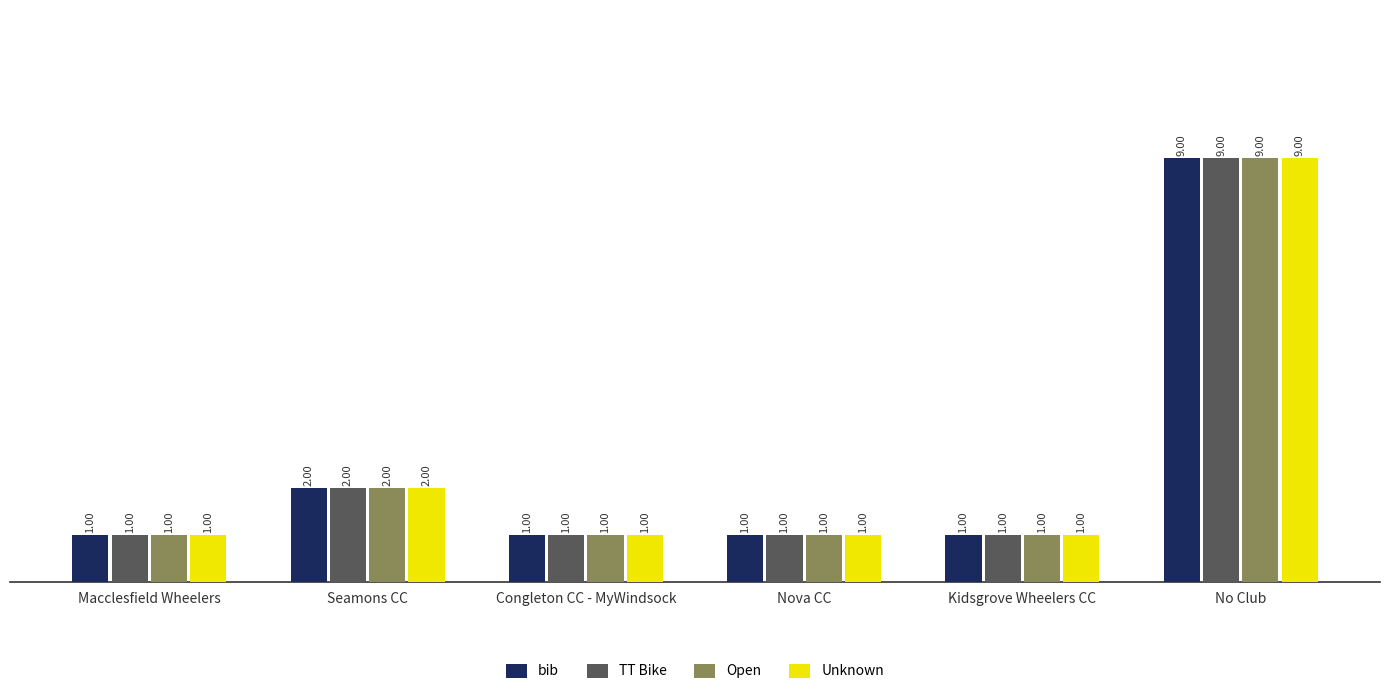

At which label does Unknown reach its peak?

No Club